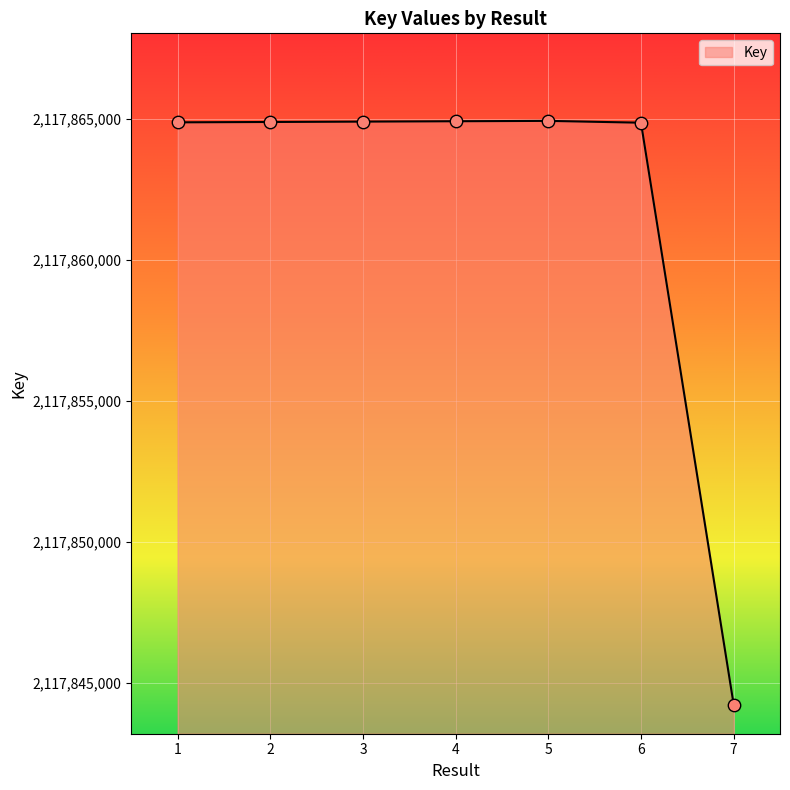

What is the ratio of the value at 7 to the value at 2?

1.0